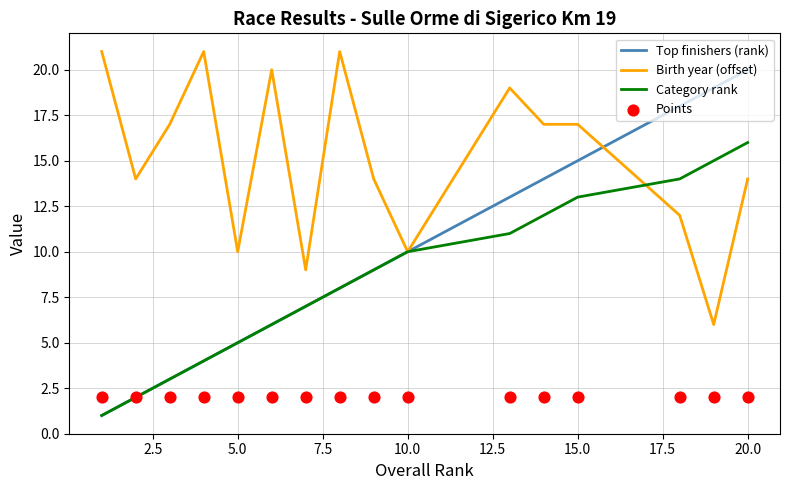

Which series reaches the maximum Y coordinate?

Birth year (offset)